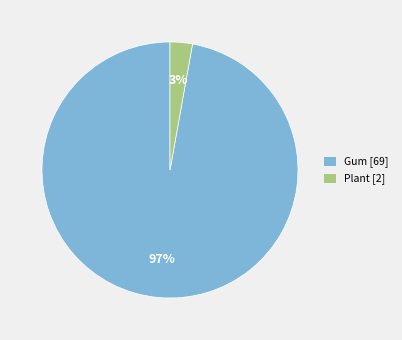

Is the sum of Plant [2] and Gum [69] greater than half?

Yes